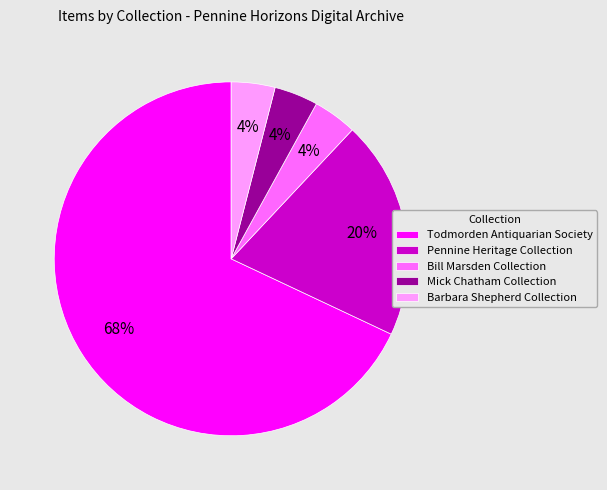

To the nearest percent, what percentage of the pie is Bill Marsden Collection?

4%